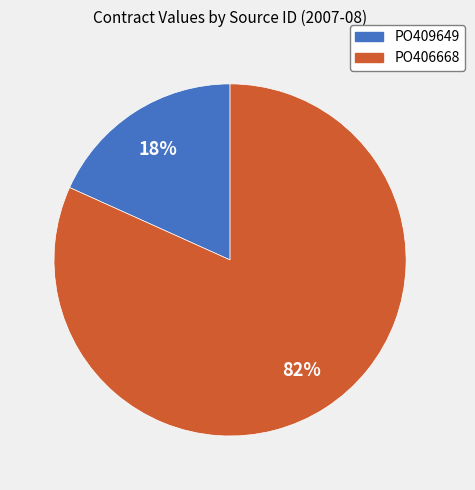

What is the ratio of the value at PO409649 to the value at PO406668?

0.2